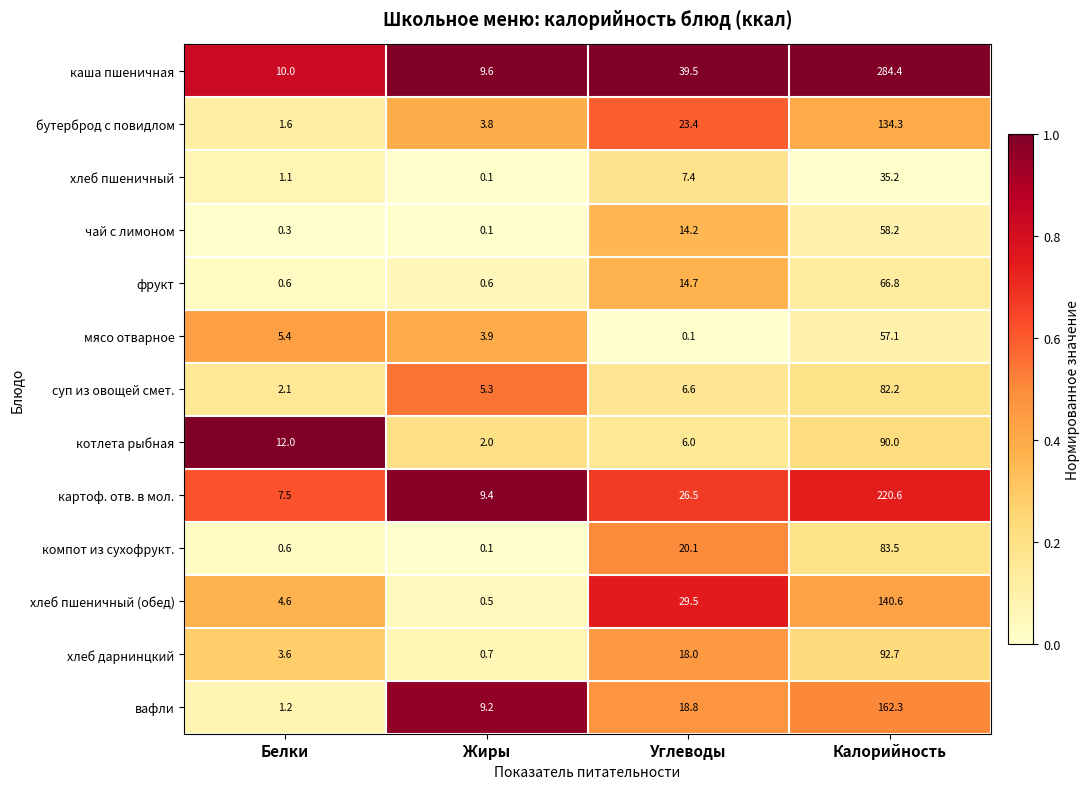

At which label does каша пшеничная reach its peak?

Калорийность